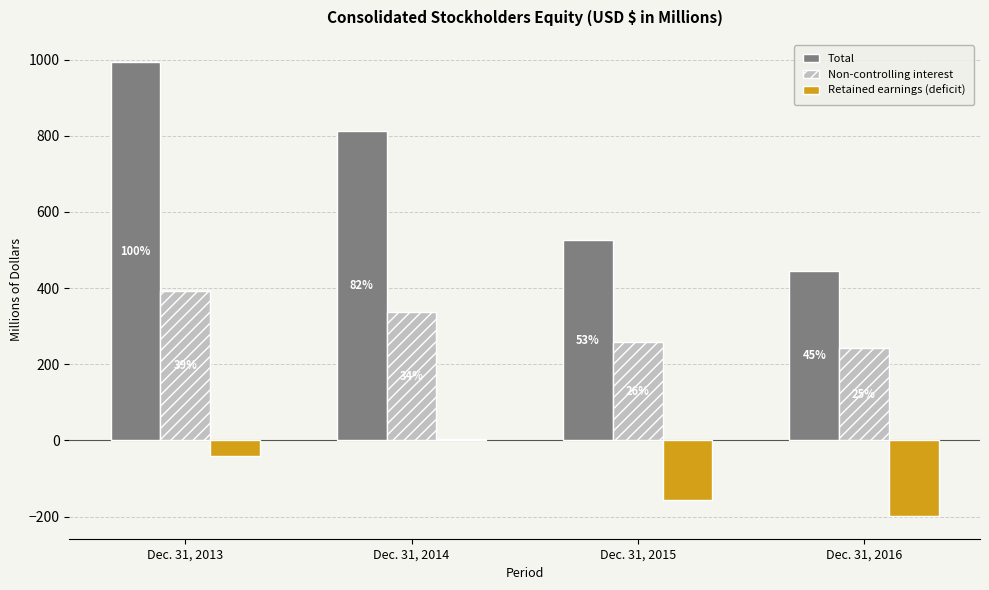

True or false: Non-controlling interest has a value of 385.1 at Dec. 31, 2015.

False